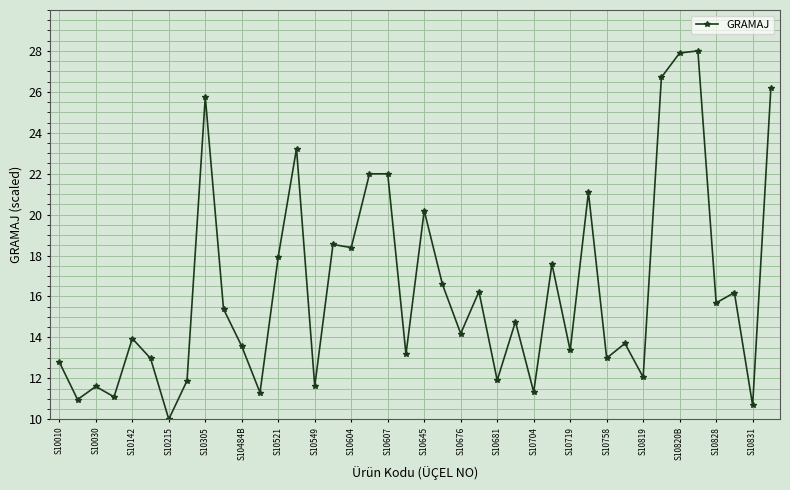

How many distinct data groups are displayed?

1